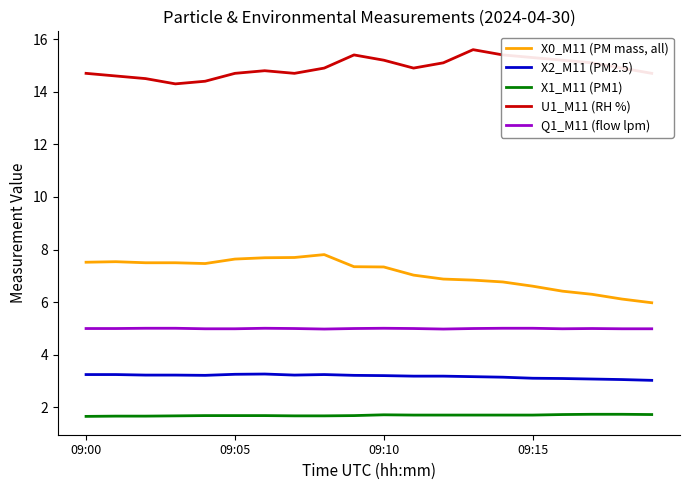

Which series has the largest total across all categories?

U1_M11 (RH %)